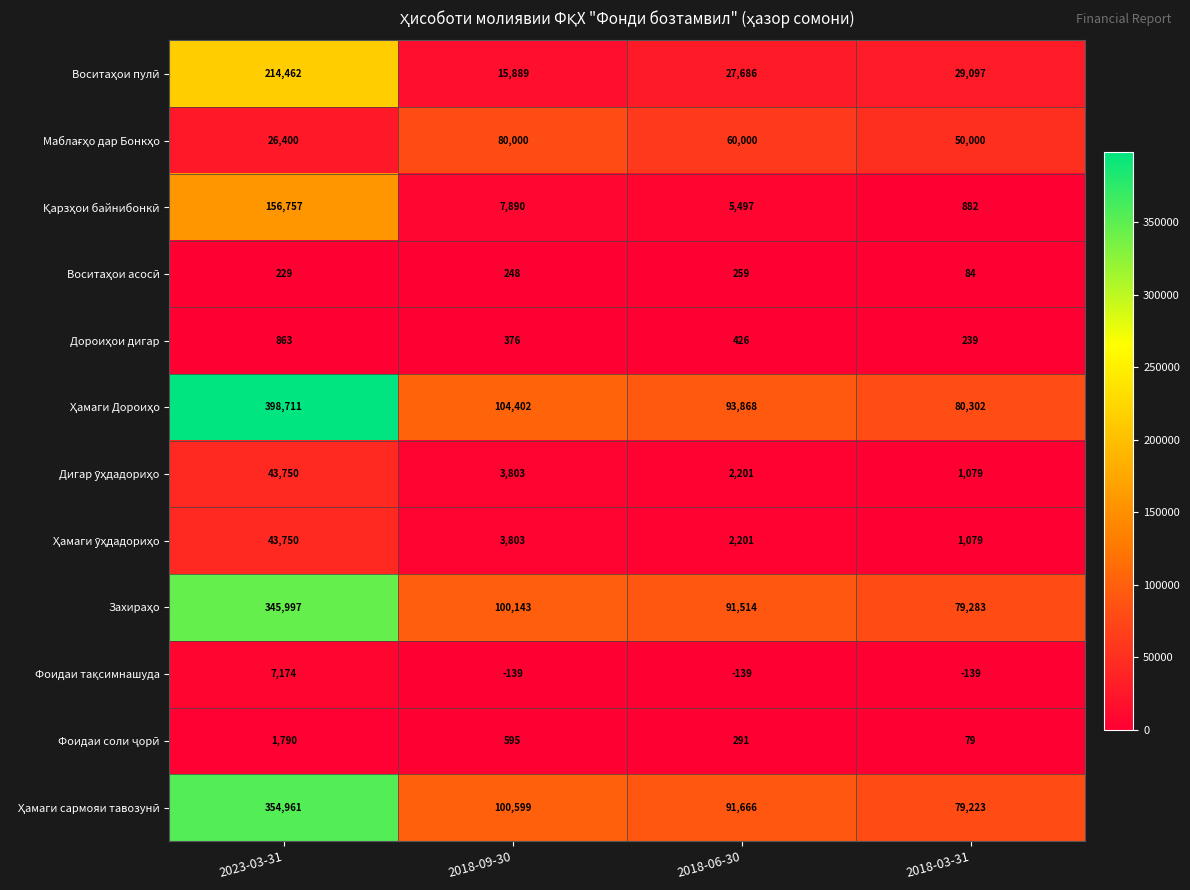

Which category has the highest value across all series?

2023-03-31